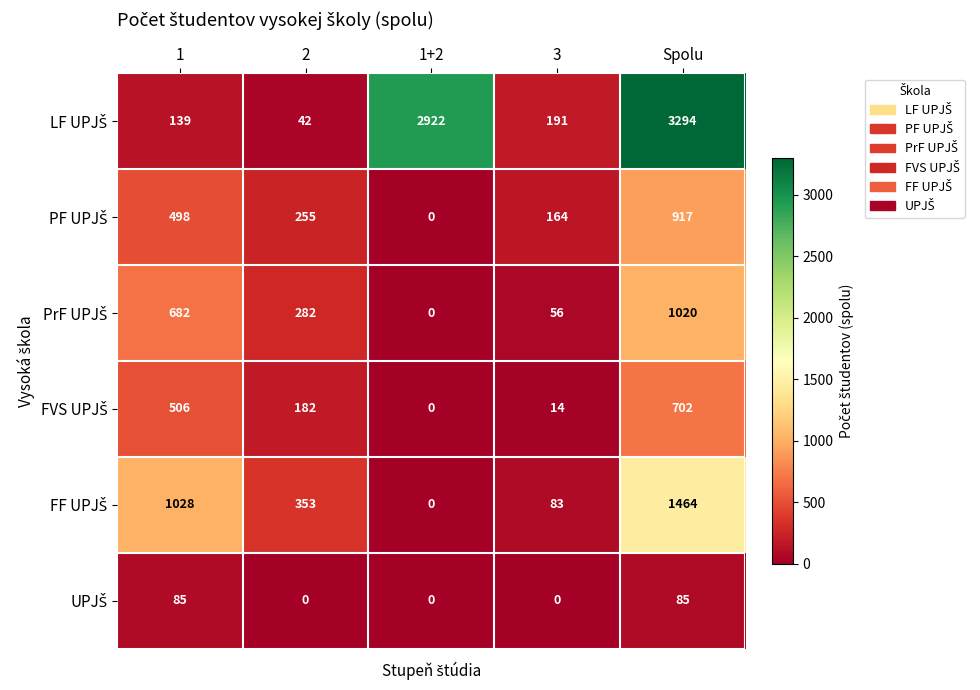

What is the spread (max minus min) of values at Spolu?

3209